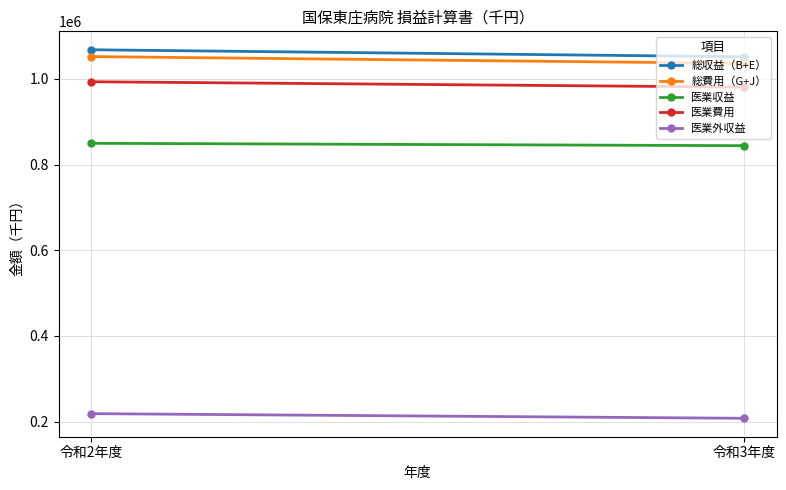

Is the value of 総費用（G+J） at 令和2年度 greater than the value of 医業収益 at 令和3年度?

Yes